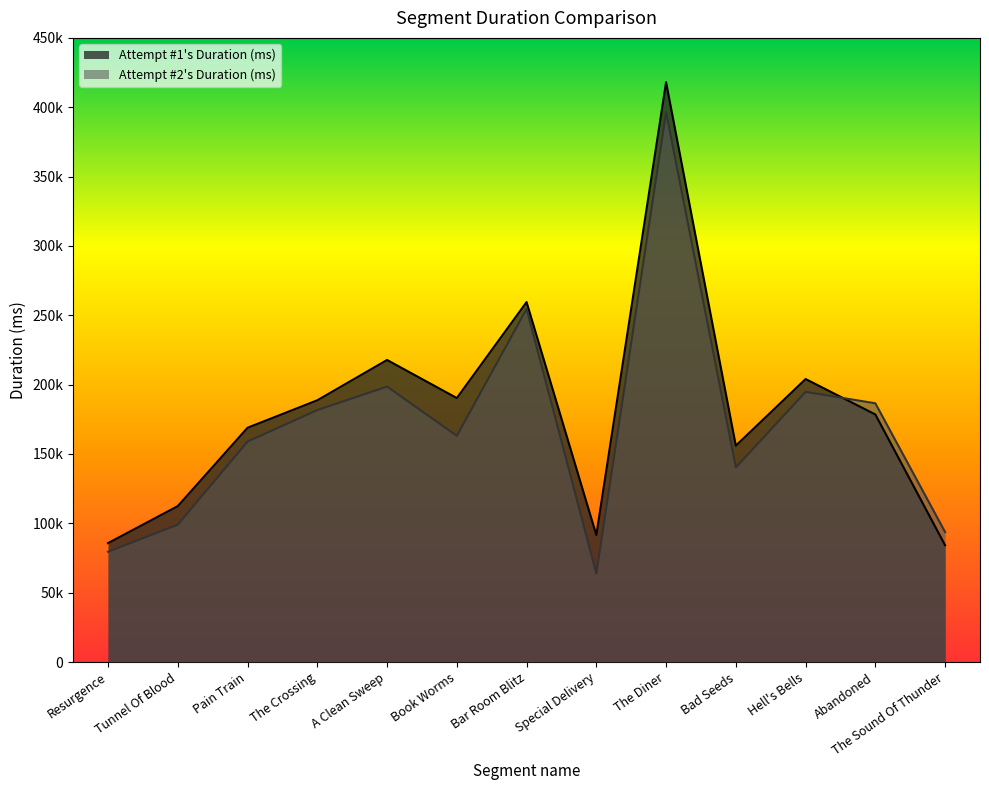

At how many categories does at least one series exceed 308107?

1